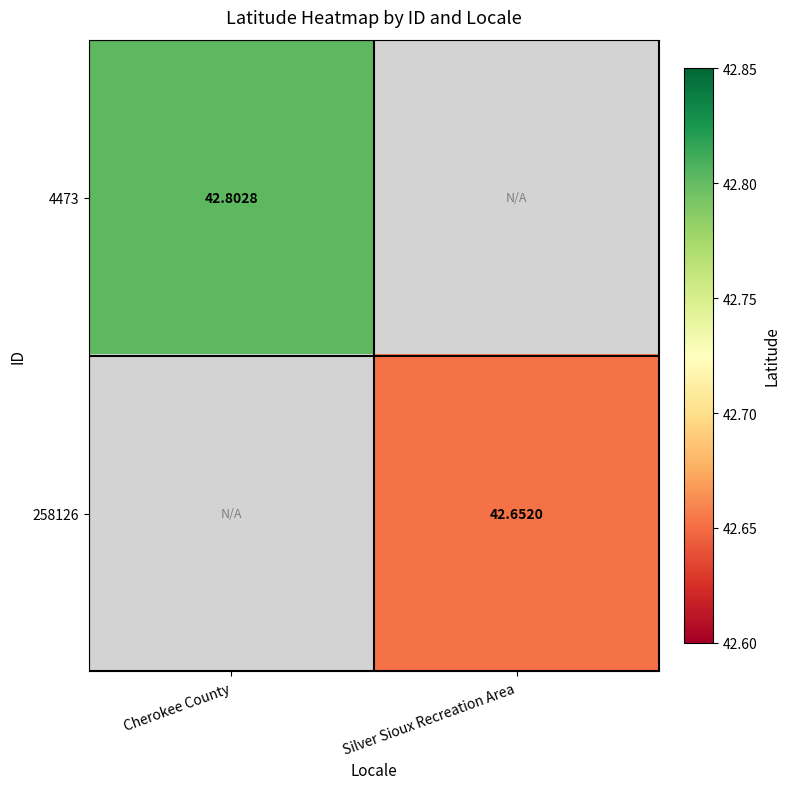

True or false: 258126 has a value of 28.7 at Silver Sioux Recreation Area.

False